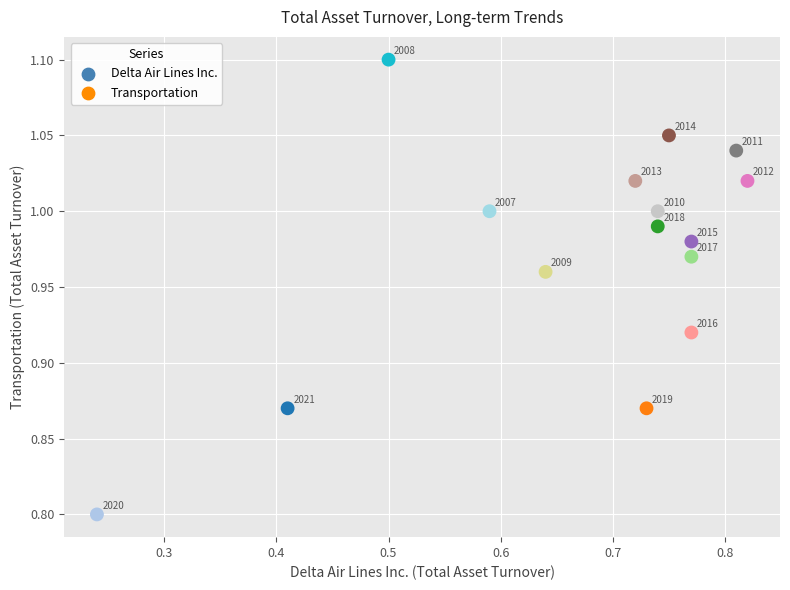

What Y value in the scatter plot is closest to 0?

0.8